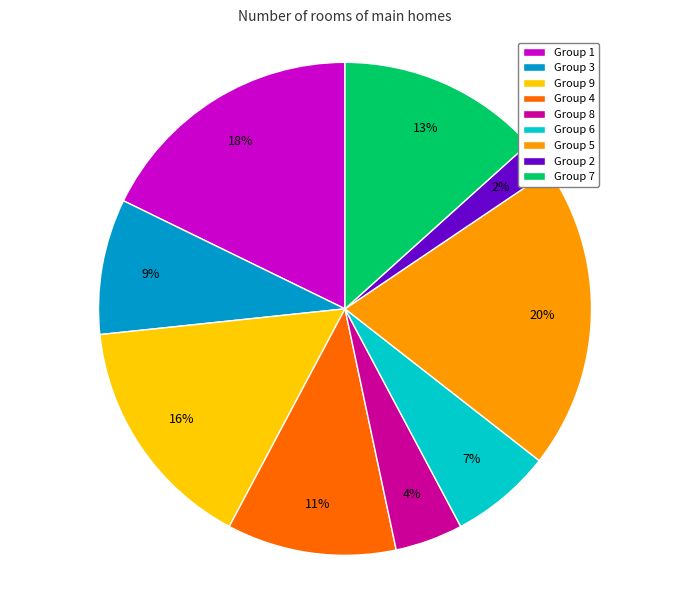

To the nearest percent, what is the combined percentage of Group 6 and Group 4?

18%